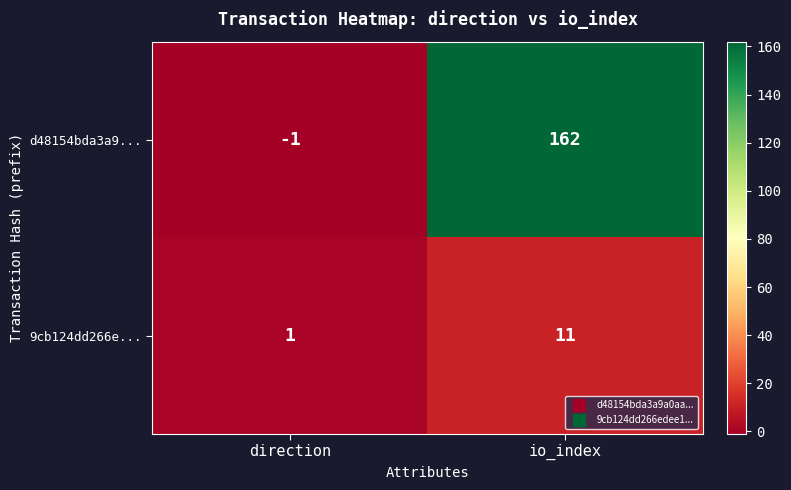

What is the spread (max minus min) of values at io_index?

151